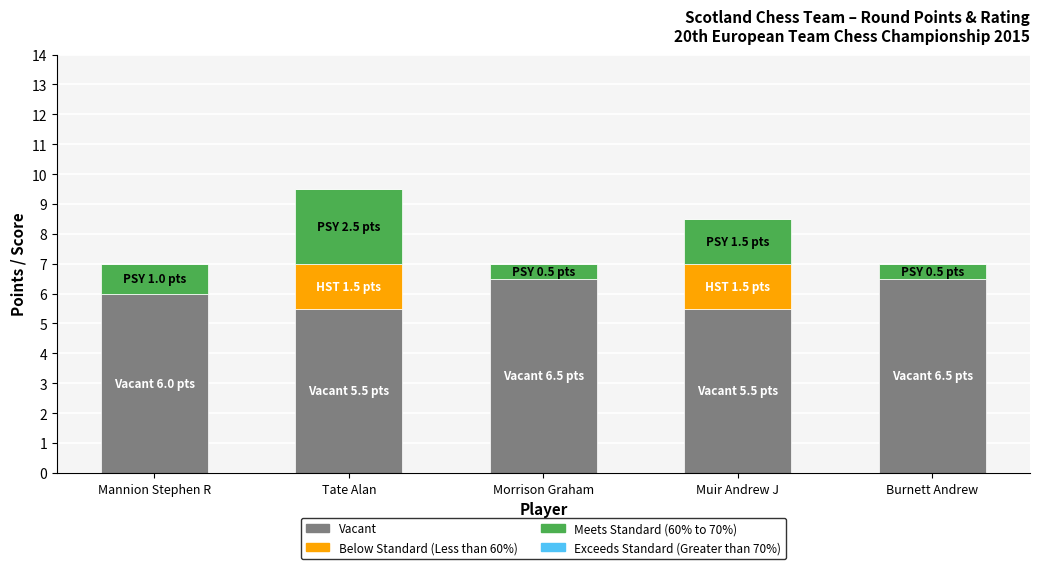

Does the chart contain stacked bars?

Yes